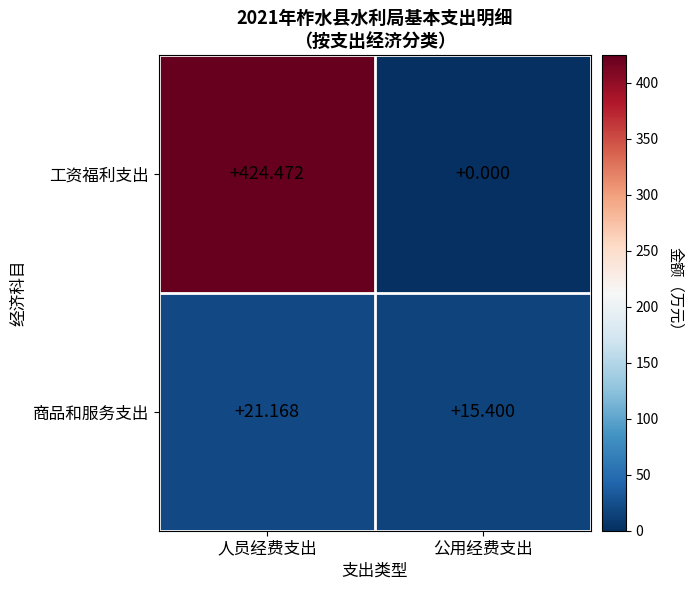

At which category is the sum across all series the highest?

人员经费支出